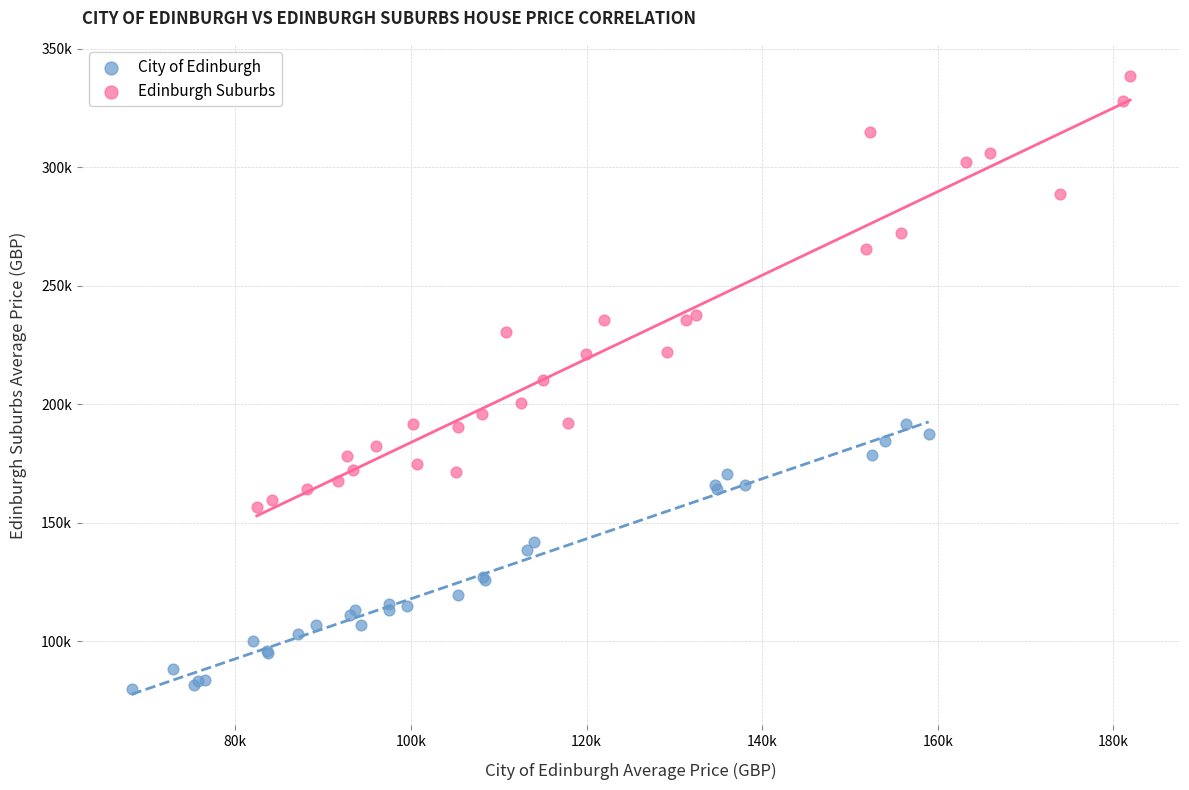

What are all the series names shown in the legend?

City of Edinburgh, Edinburgh Suburbs